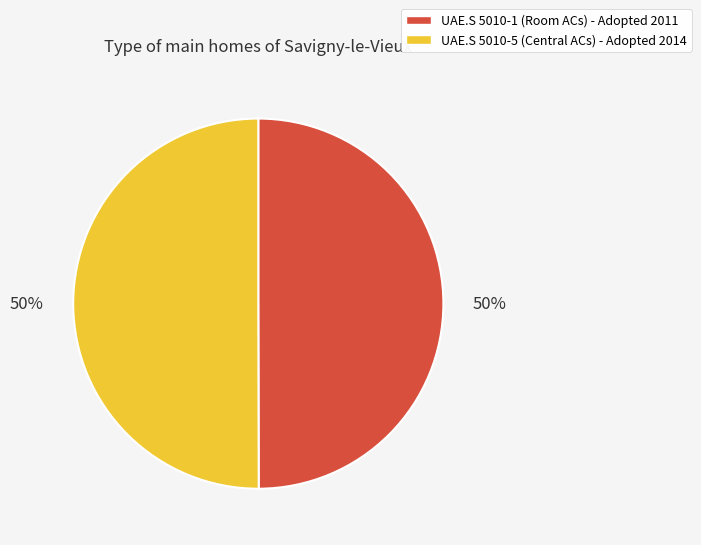

Combined, do UAE.S 5010-5 (Central ACs) - Adopted 2014 and UAE.S 5010-1 (Room ACs) - Adopted 2011 account for over 50%?

Yes